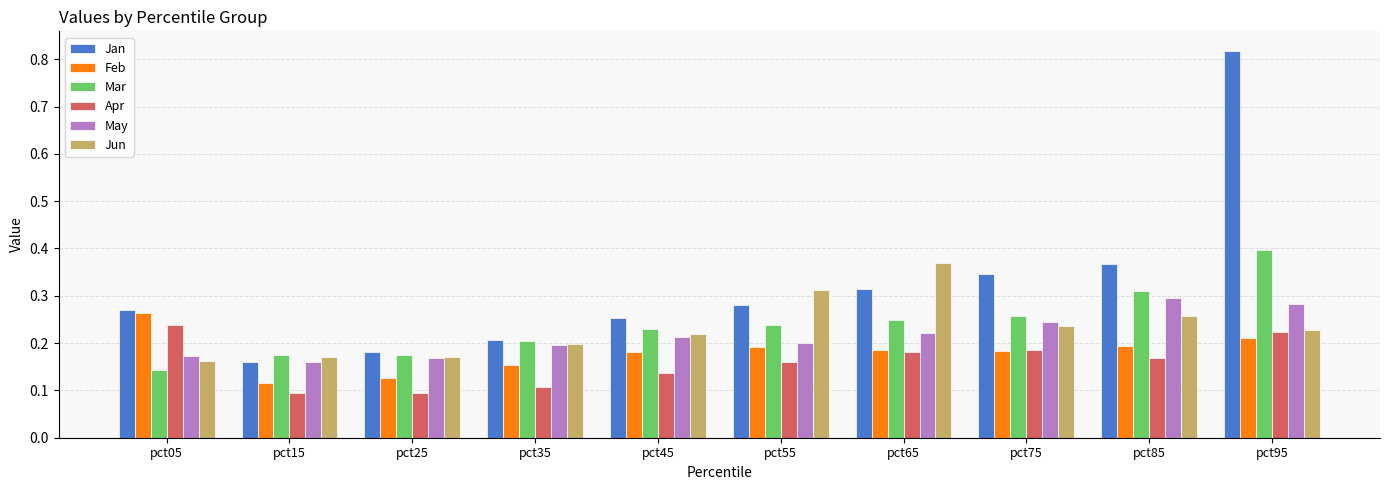

Which series changed the most between pct25 and pct85?

Jan